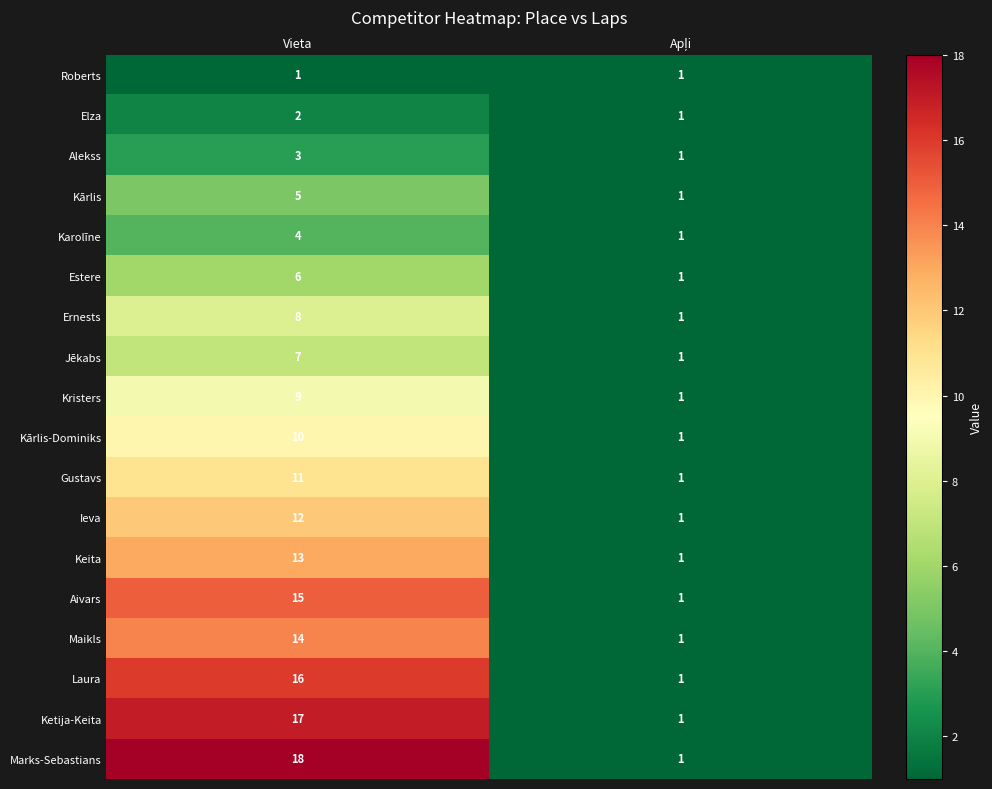

The Kārlis-Dominiks series shows 7 at Vieta. True or false?

False